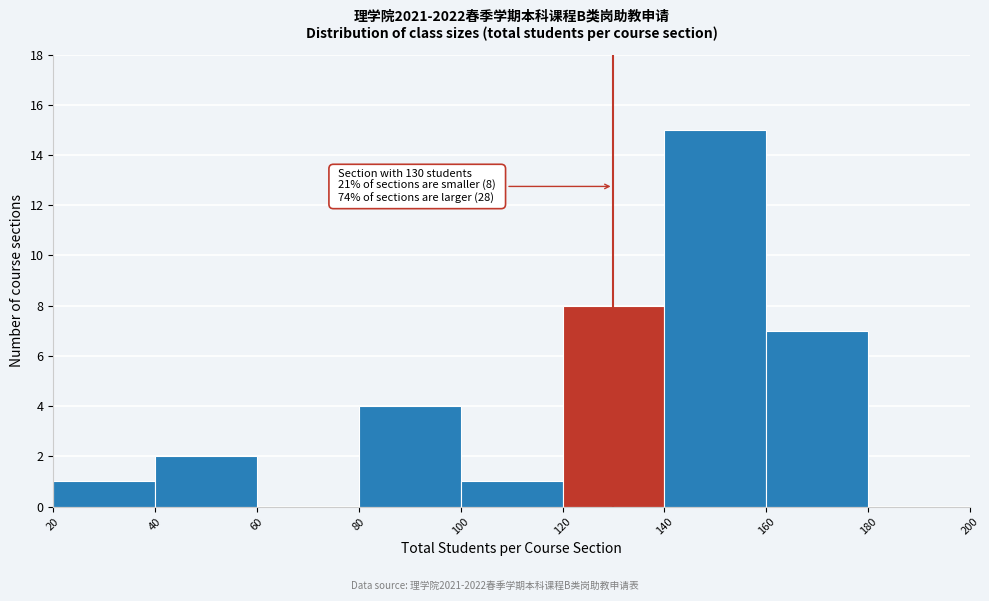

Over which range of the x-axis is the bar tallest?

140 to 160